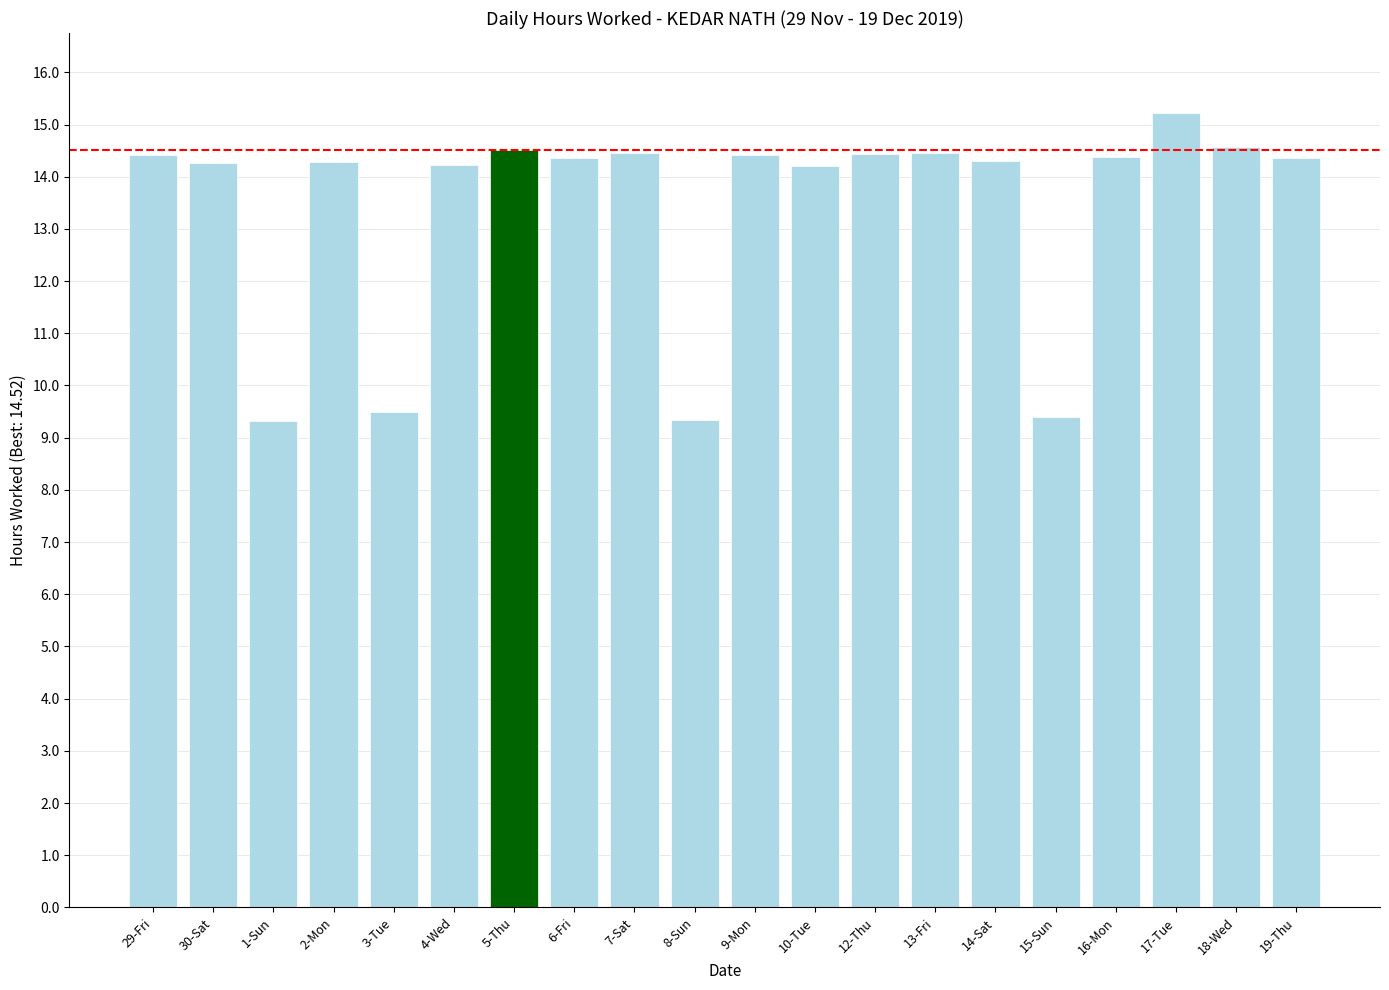

What is the average value?

13.4